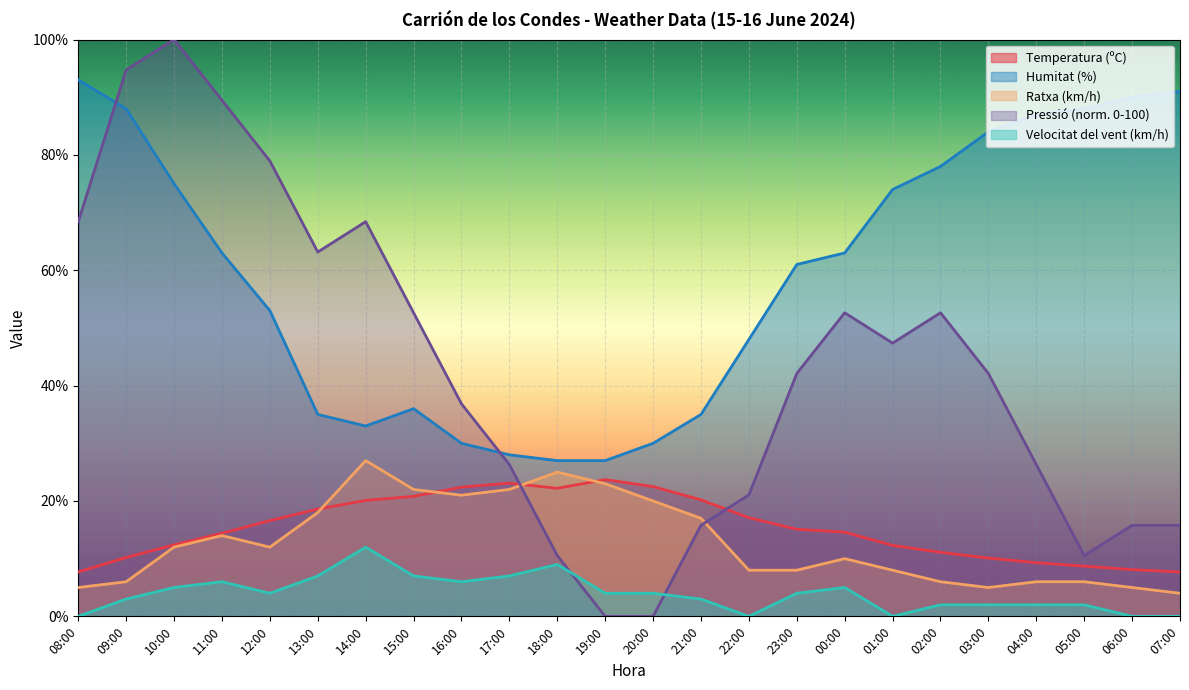

What is the label of the 17th point from the right?

15:00